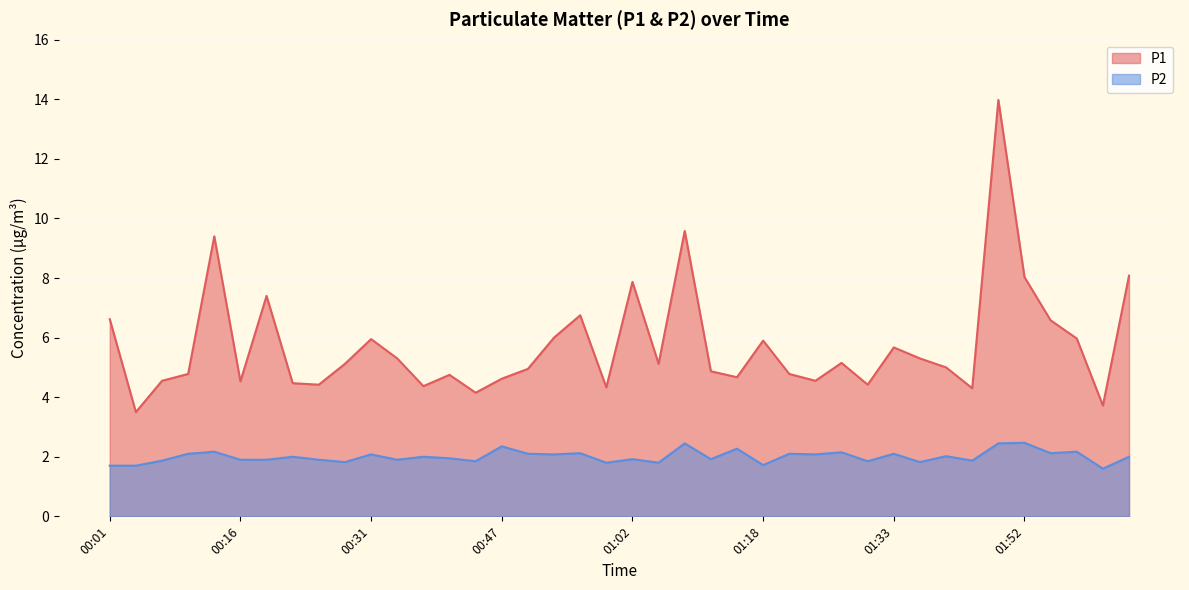

What is the average value of the P2 series?

2.0